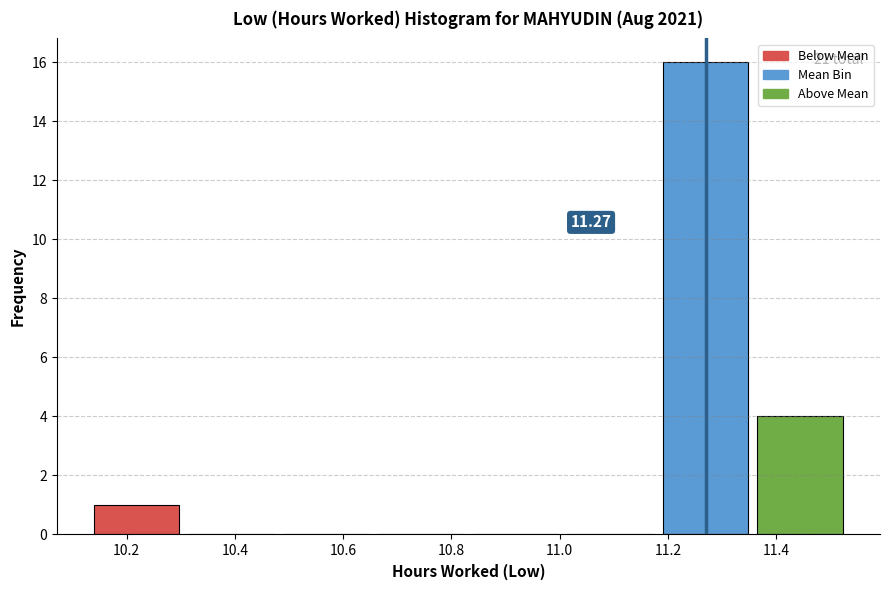

Which range on the x-axis has the tallest bar?

11.190 to 11.365